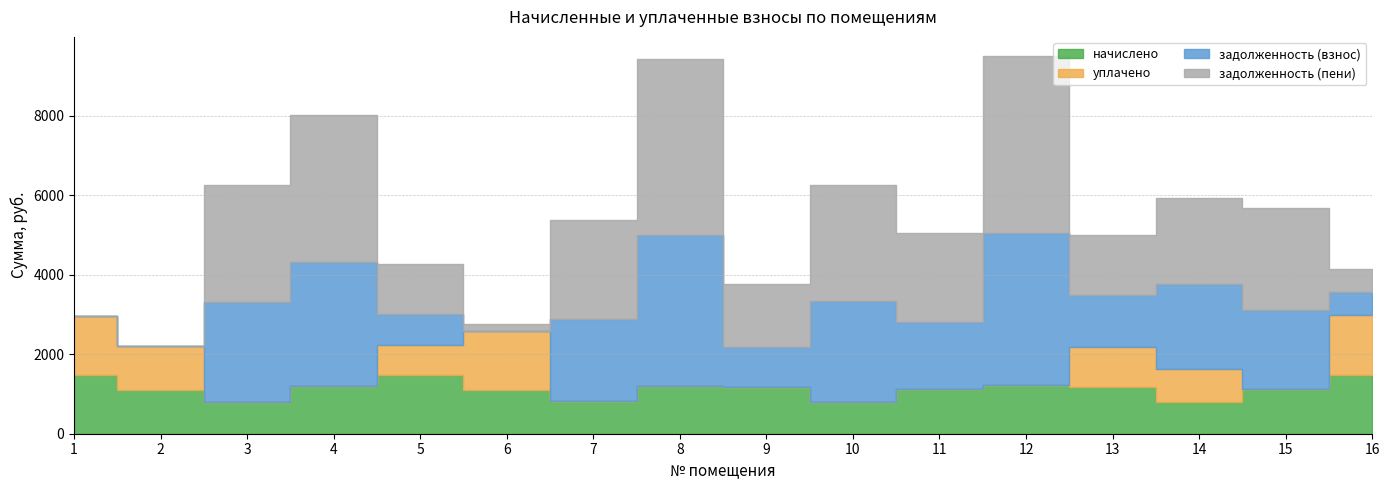

At which label is начислено closest to 1144?

15